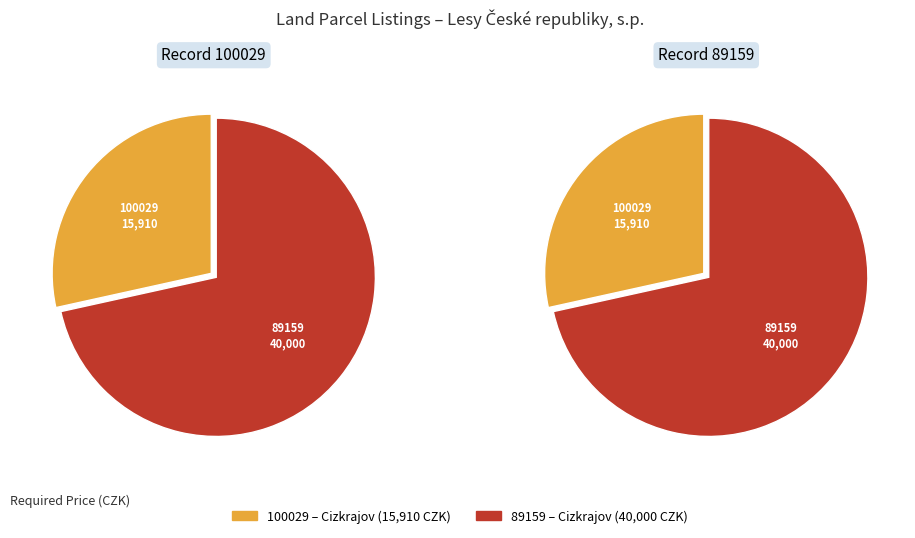

Rank the categories by value from lowest to highest.

100029, 89159